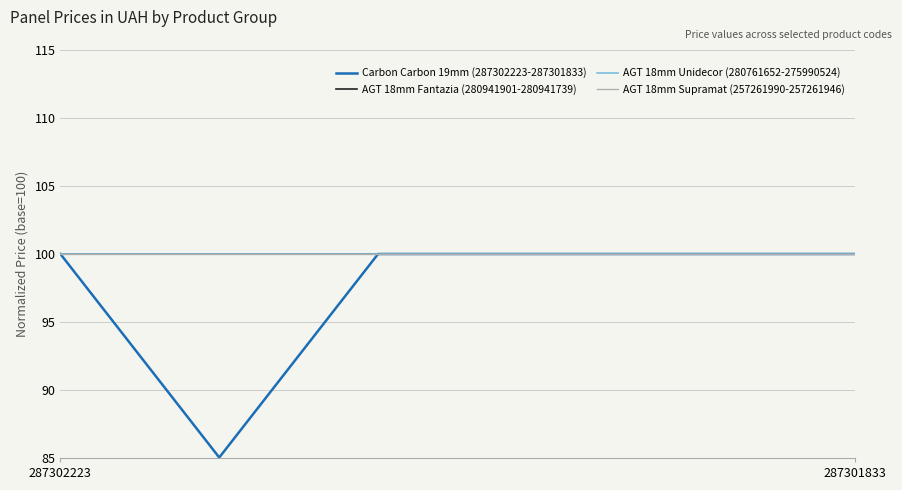

Does the chart have visible grid lines?

Yes